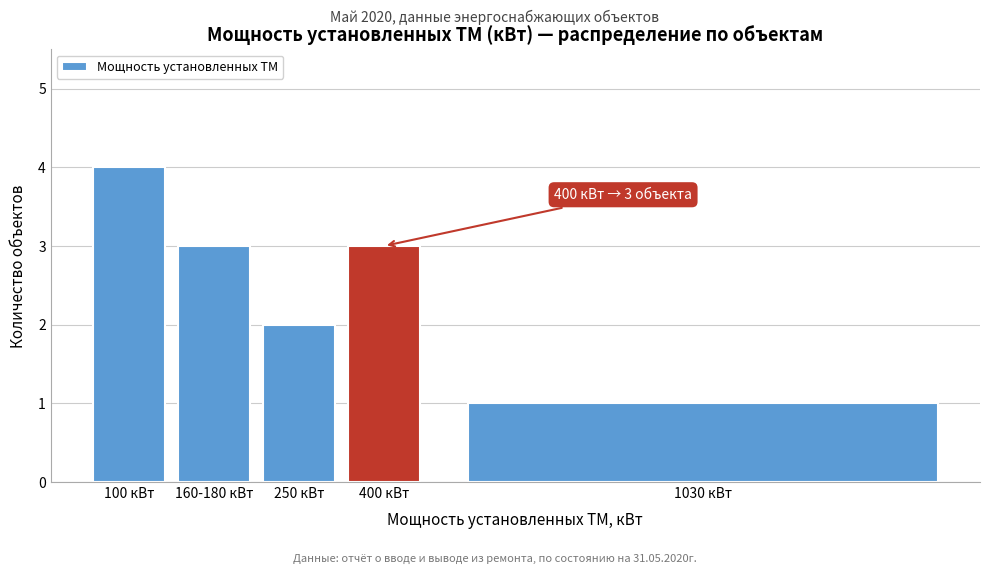

Reading left to right, list all the values displayed in this chart.

4	3	2	3	1